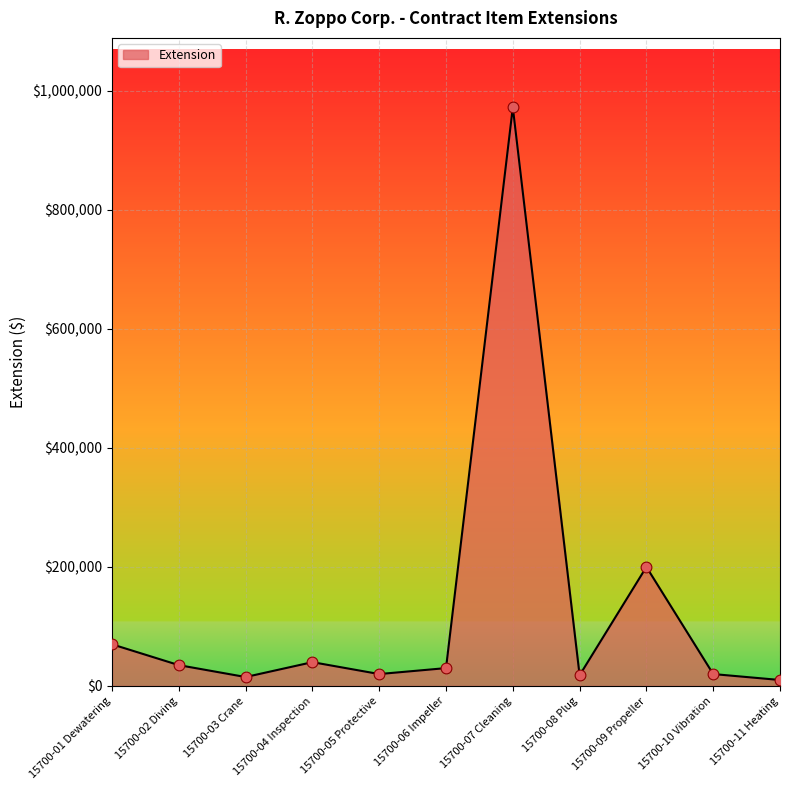

What is the ratio of the value at 15700-04 Inspection to the value at 15700-03 Crane?

2.7